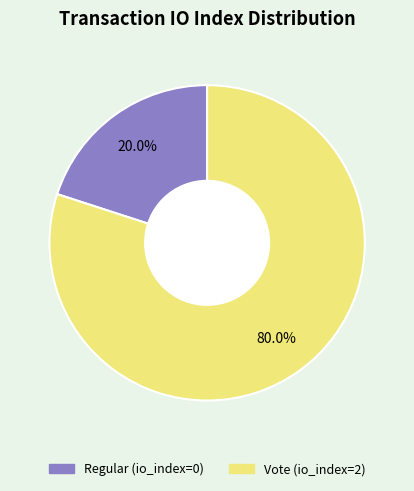

Which has a higher value, Regular (io_index=0) or Vote (io_index=2)?

Vote (io_index=2)